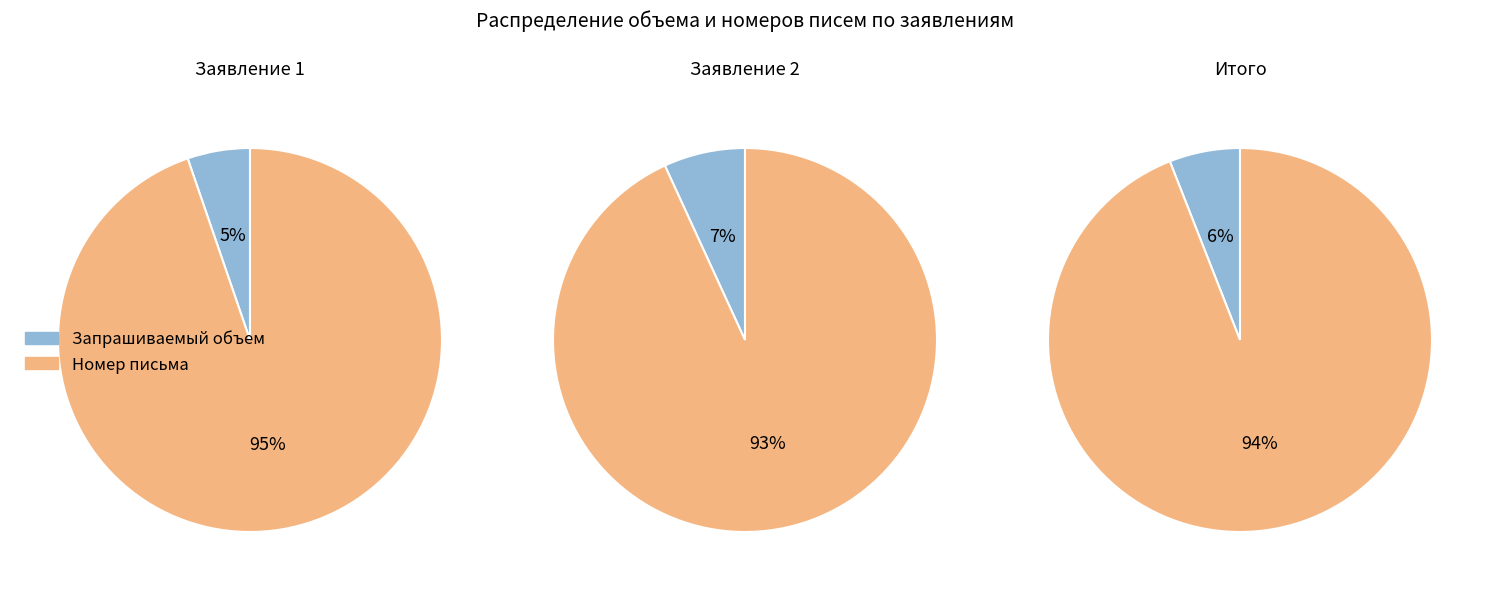

Rank the series by their average value, from highest to lowest.

Номер исходящего письма заявителю, Запрашиваемый объем деловой древесины